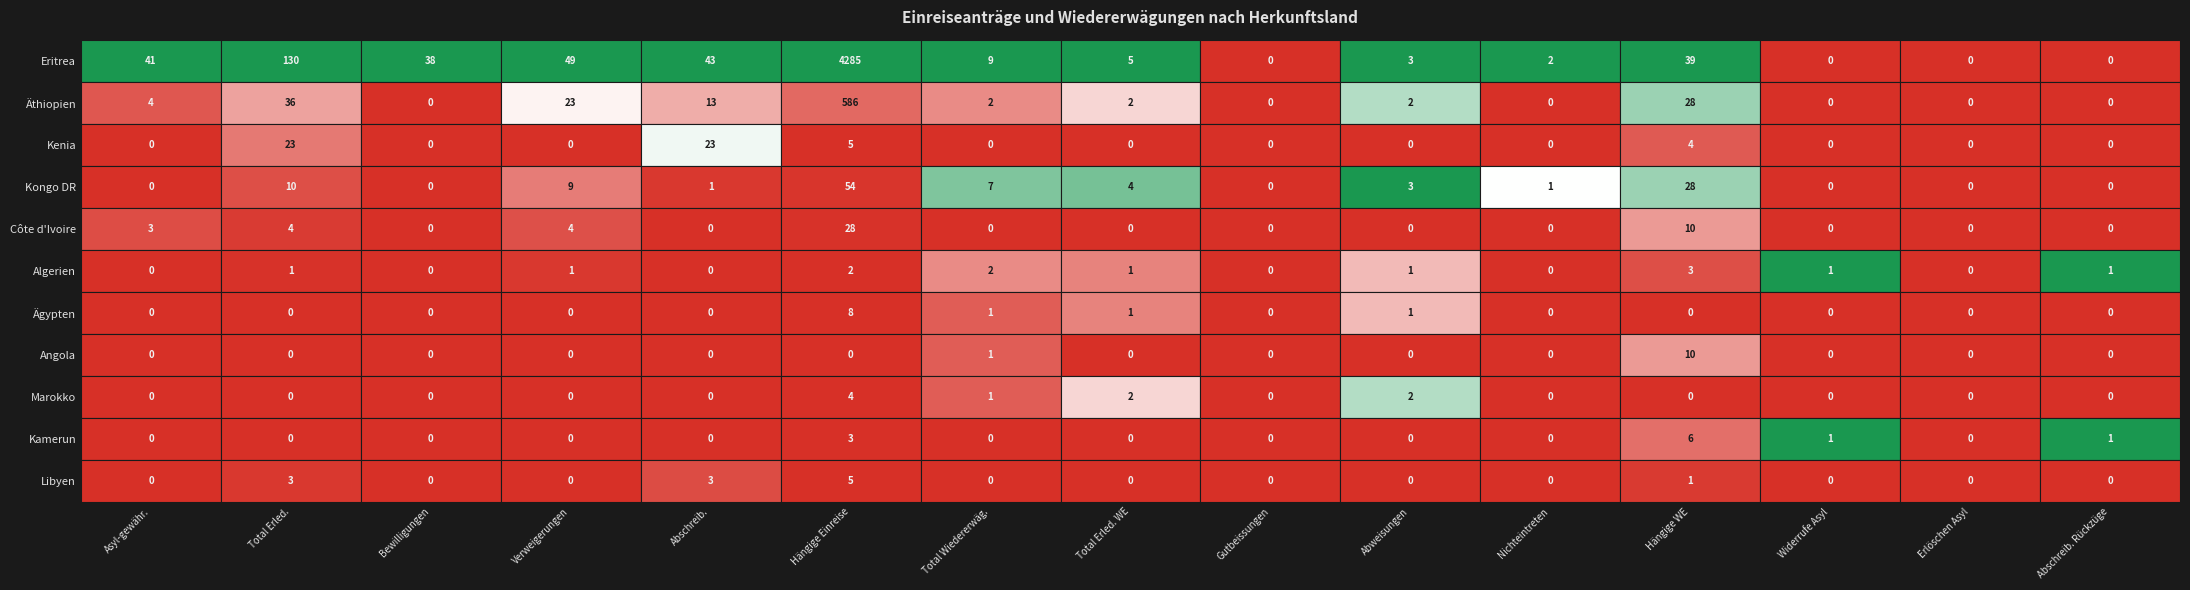

Rank the series by their maximum value, from highest to lowest.

Eritrea, Äthiopien, Kongo DR, Côte d'Ivoire, Kenia, Angola, Ägypten, Kamerun, Libyen, Marokko, Algerien